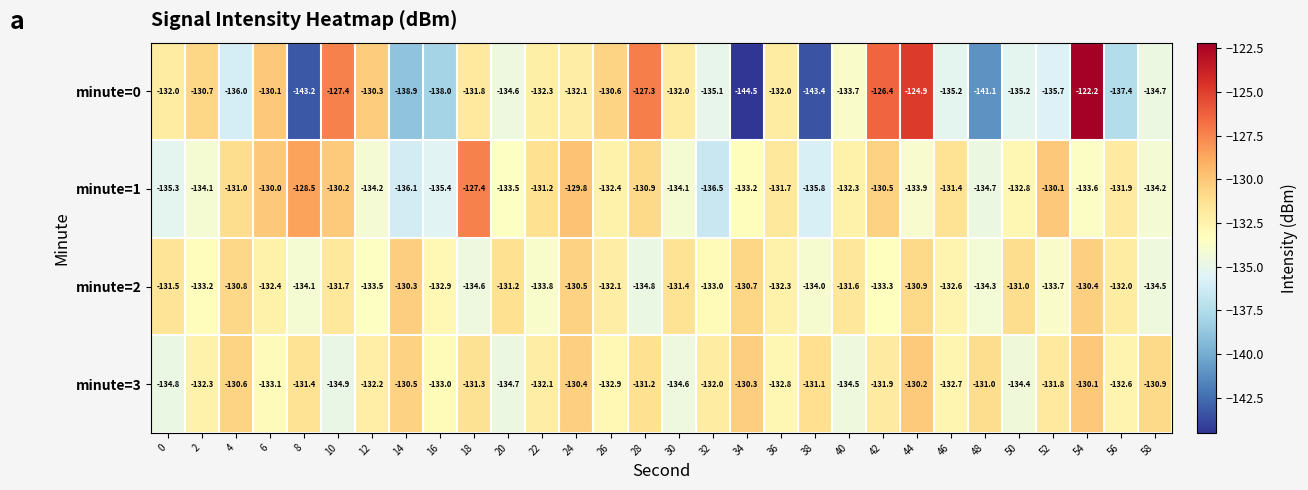

Rank the categories by minute=2 value from lowest to highest.

28, 18, 58, 48, 8, 38, 22, 52, 12, 42, 2, 32, 16, 46, 6, 36, 26, 56, 10, 40, 0, 30, 20, 50, 44, 4, 34, 24, 54, 14